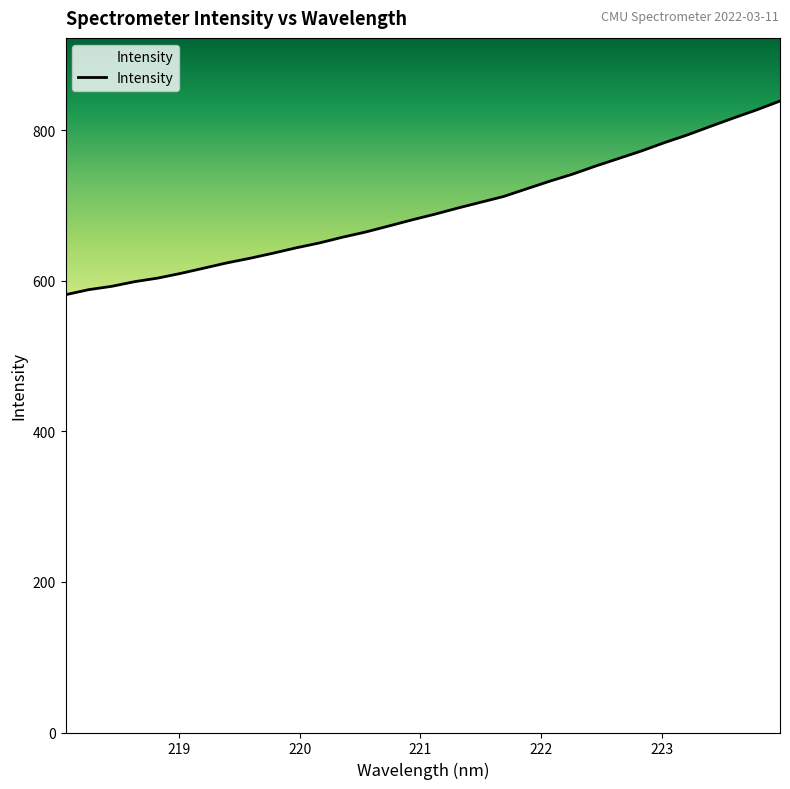

What is the greatest value displayed?

838.9